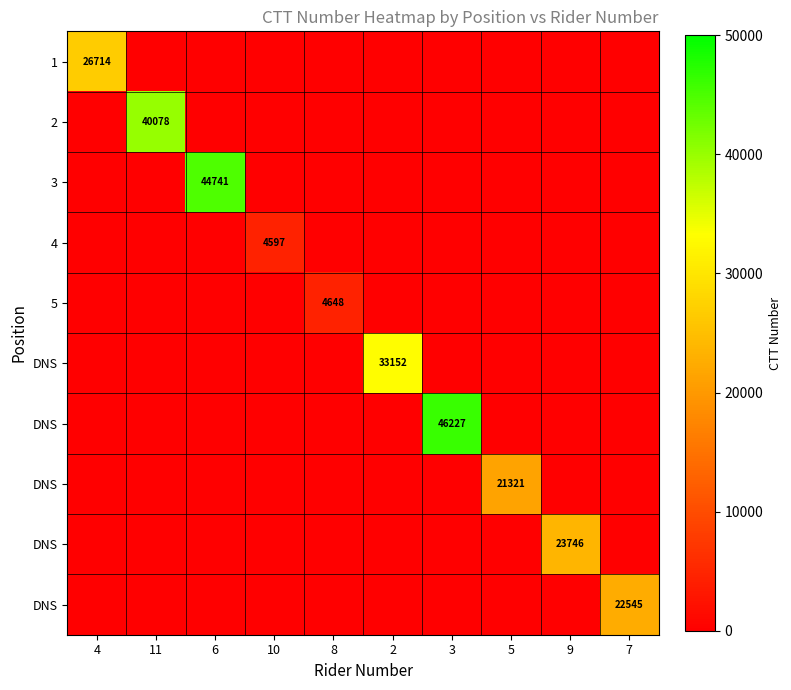

At how many categories does at least one series exceed 33956?

3